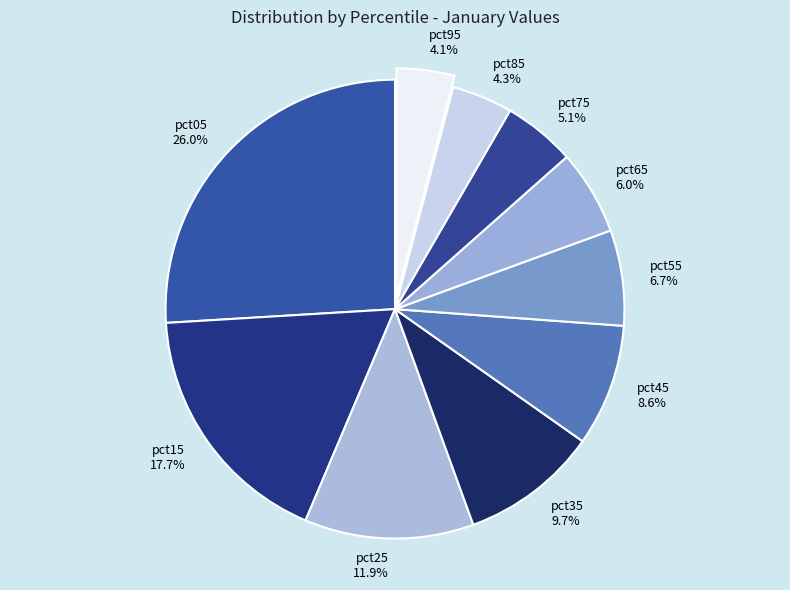

Count the number of slices in the pie.

10